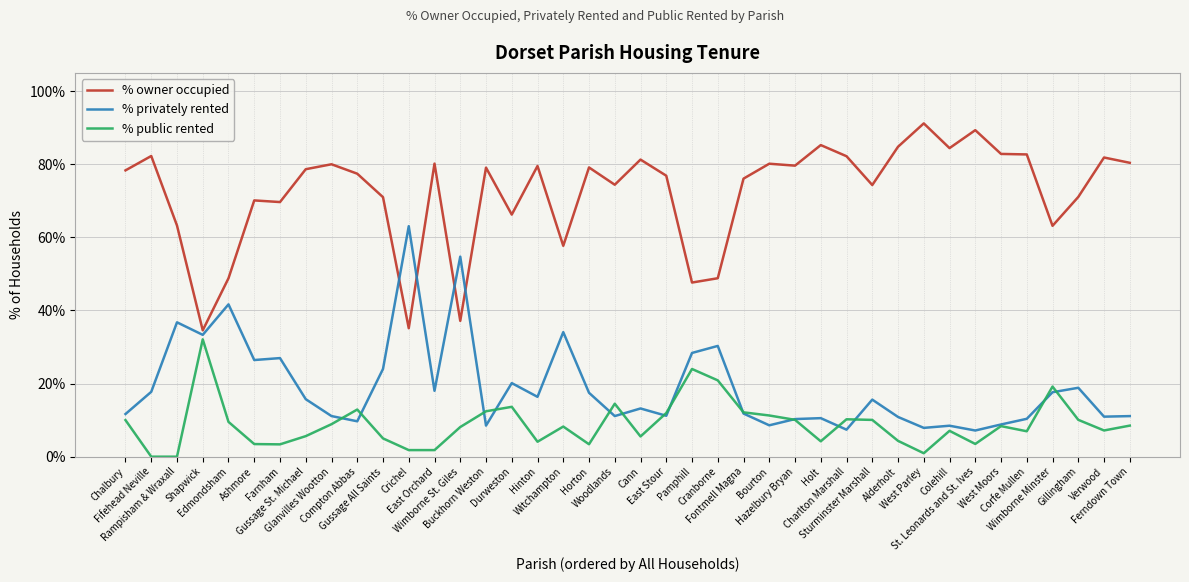

What is the spread (max minus min) of values at Durweston?

52.6